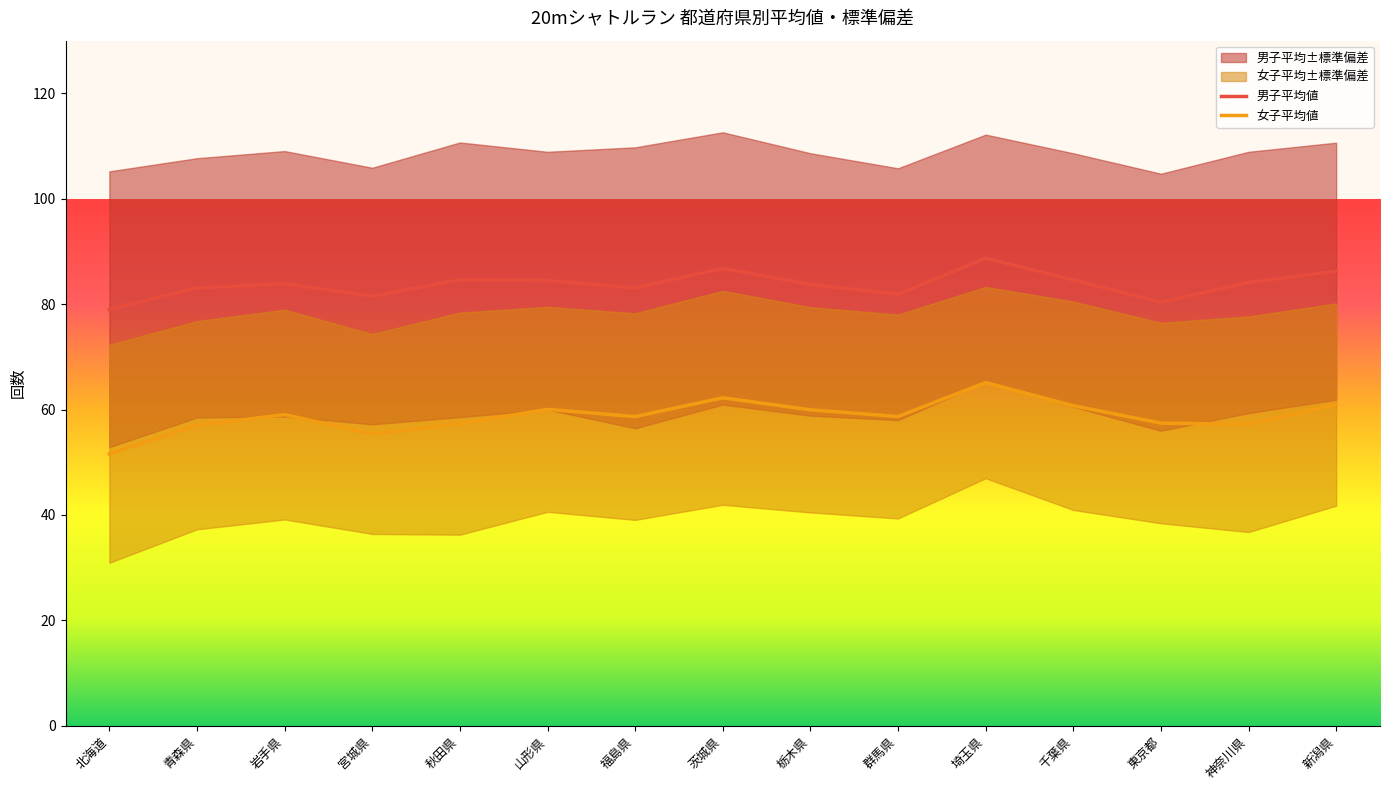

Rank the series by their average value, from highest to lowest.

男子平均値, 女子平均値